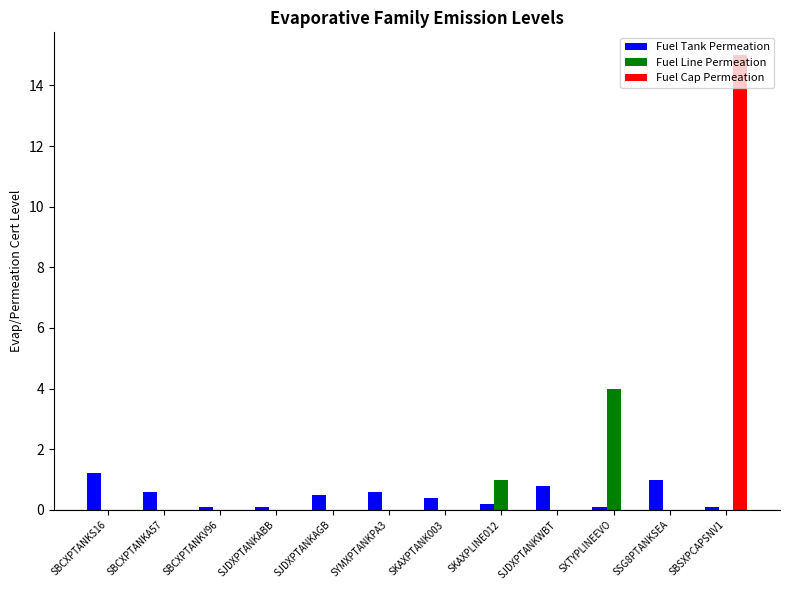

Which series changed the most between SKAXPLINE012 and SXTYPLINEEVO?

Fuel Line Permeation